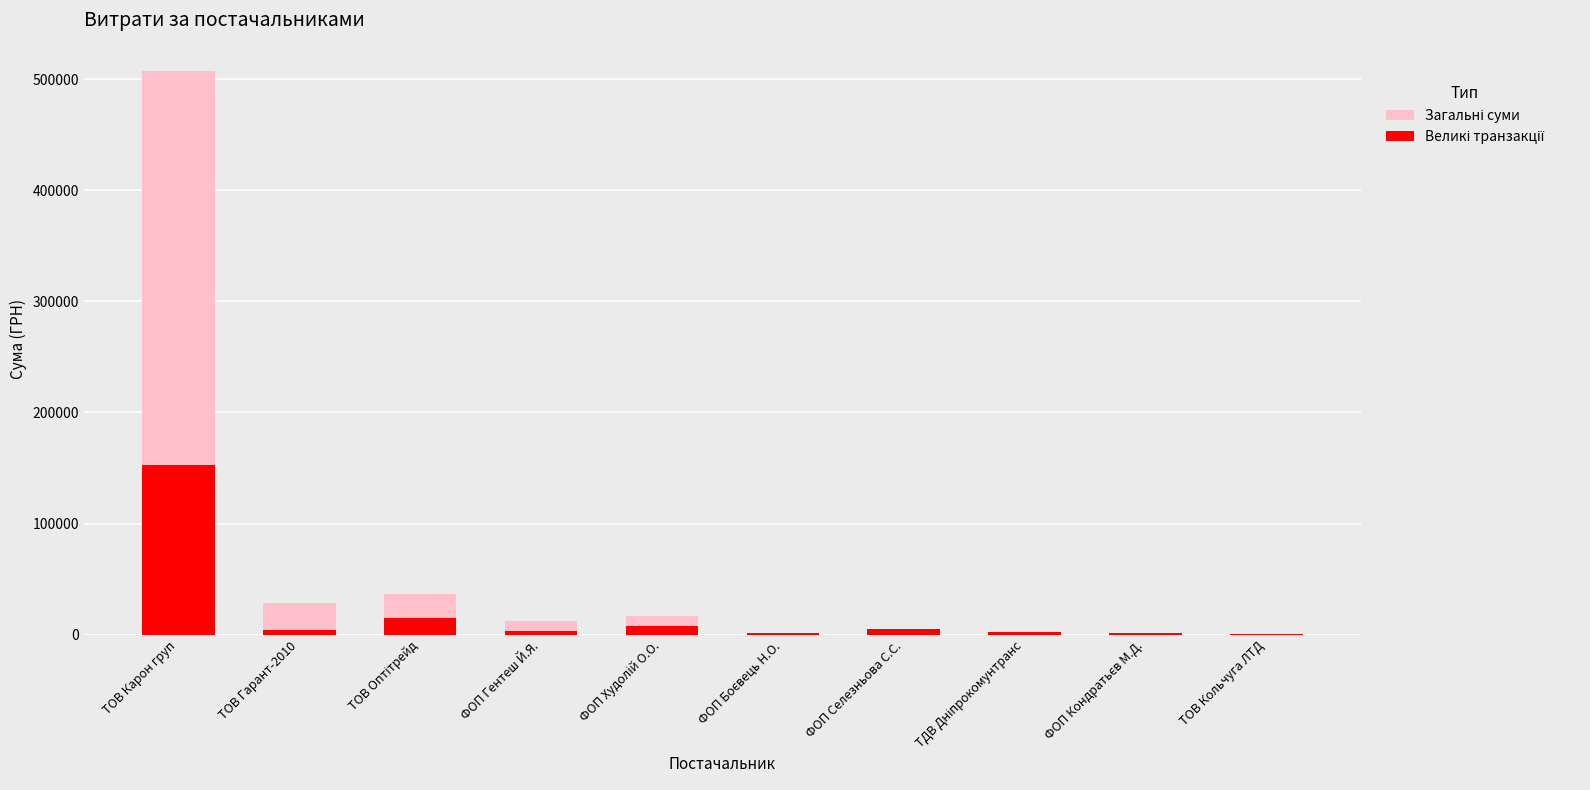

The value of Великі транзакції at ТОВ Карон груп is 64885.5. True or false?

False